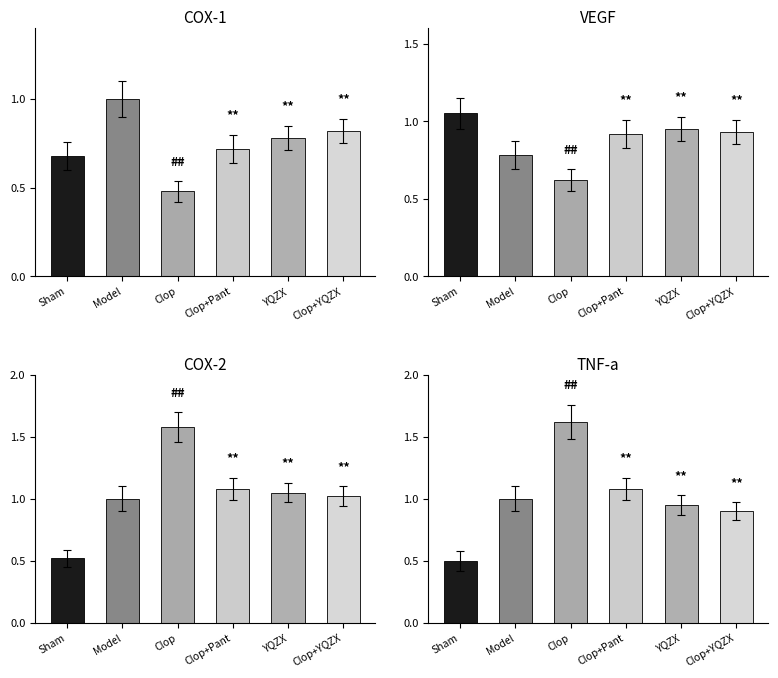

Reading left to right, what are all the values shown in this chart?

Sham=0.5	Model=1.0	Clop=1.6	Clop+Pant=1.1	YQZX=0.9	Clop+YQZX=0.9